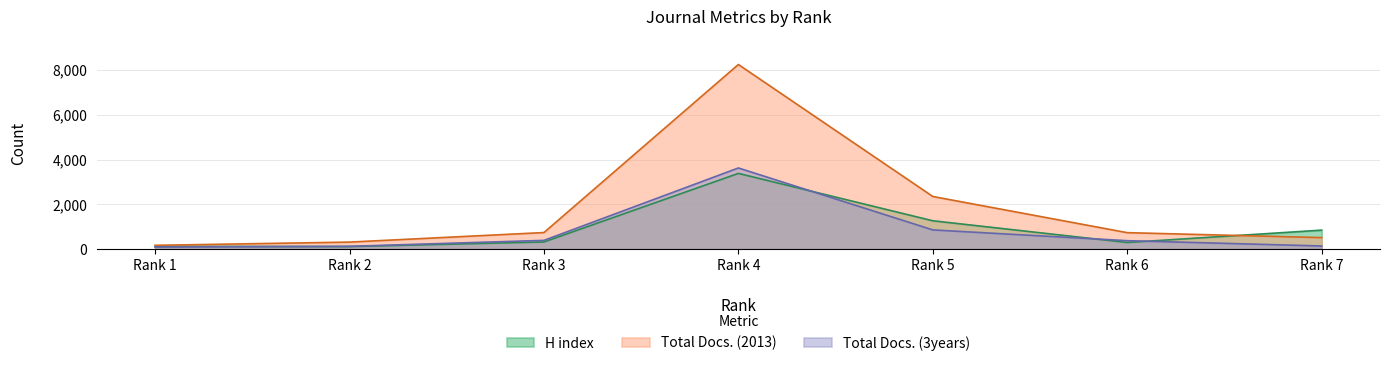

True or false: Total Docs. (2013) and Total Docs. (3years) intersect in this chart.

False